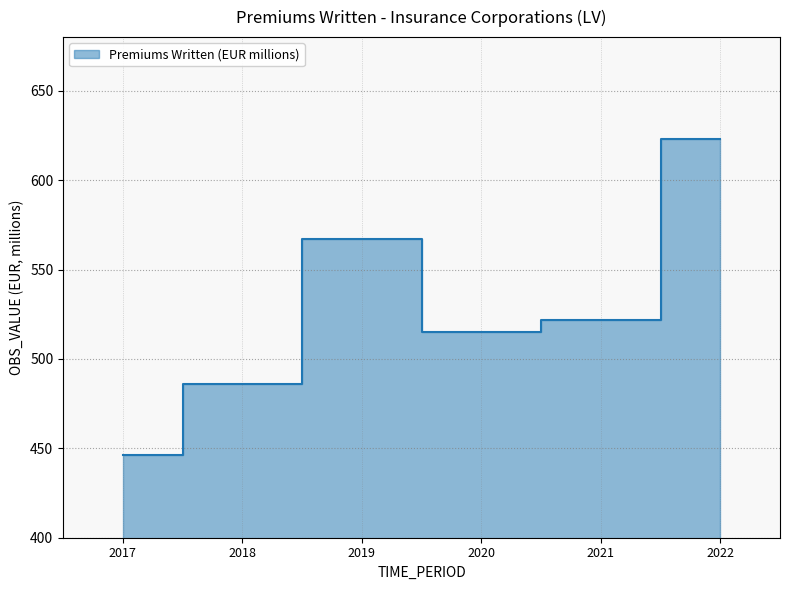

At which category does the data reach its first local valley?

2020